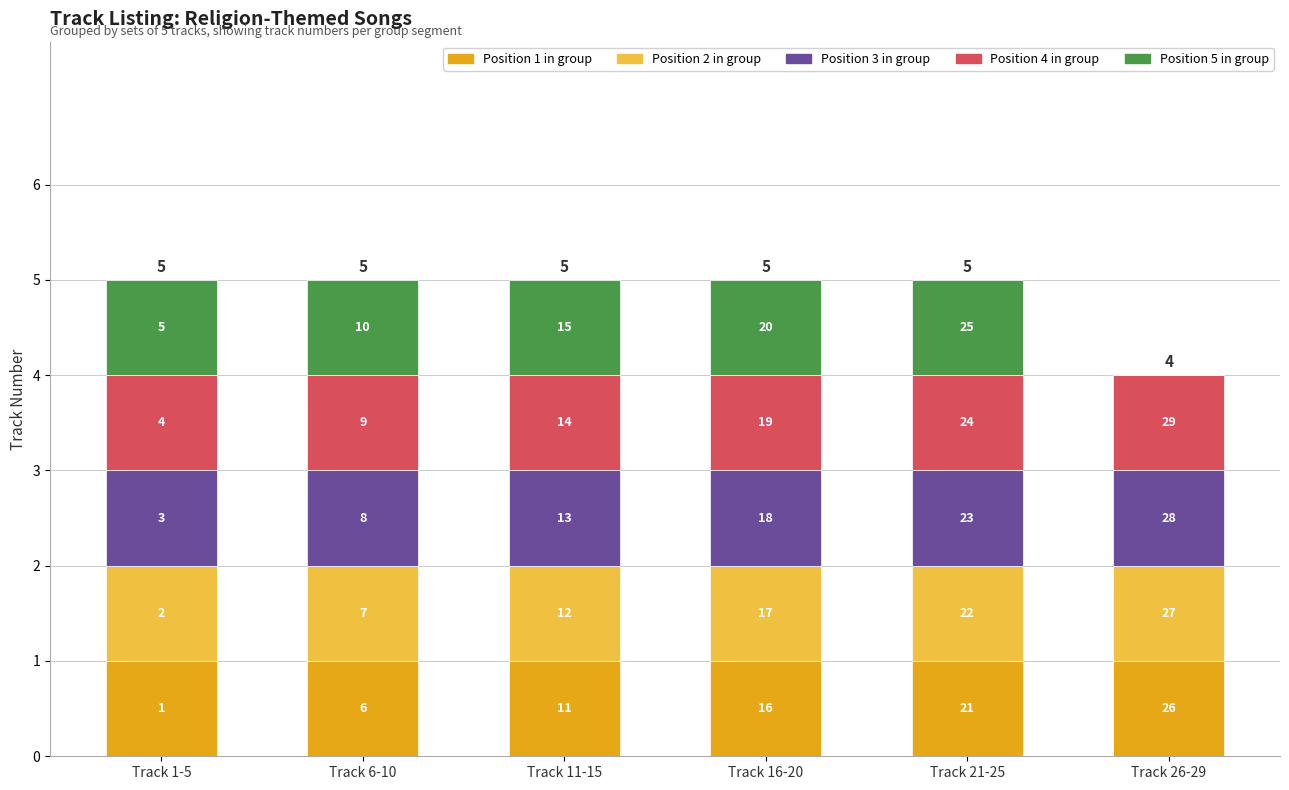

Are the bars horizontal?

No